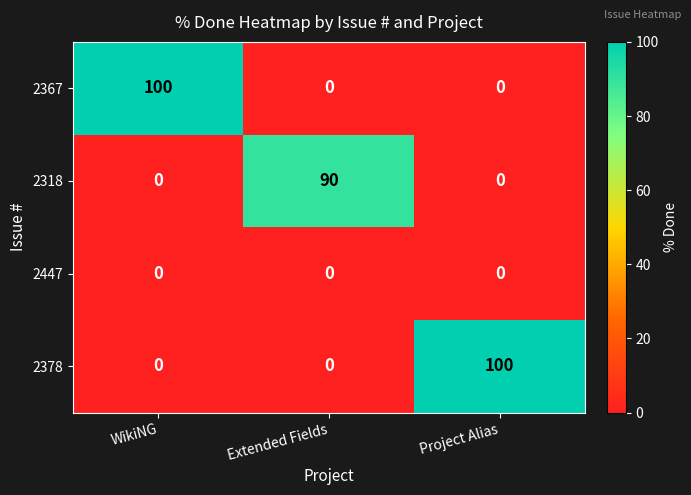

What is the total value across all series at WikiNG?

100